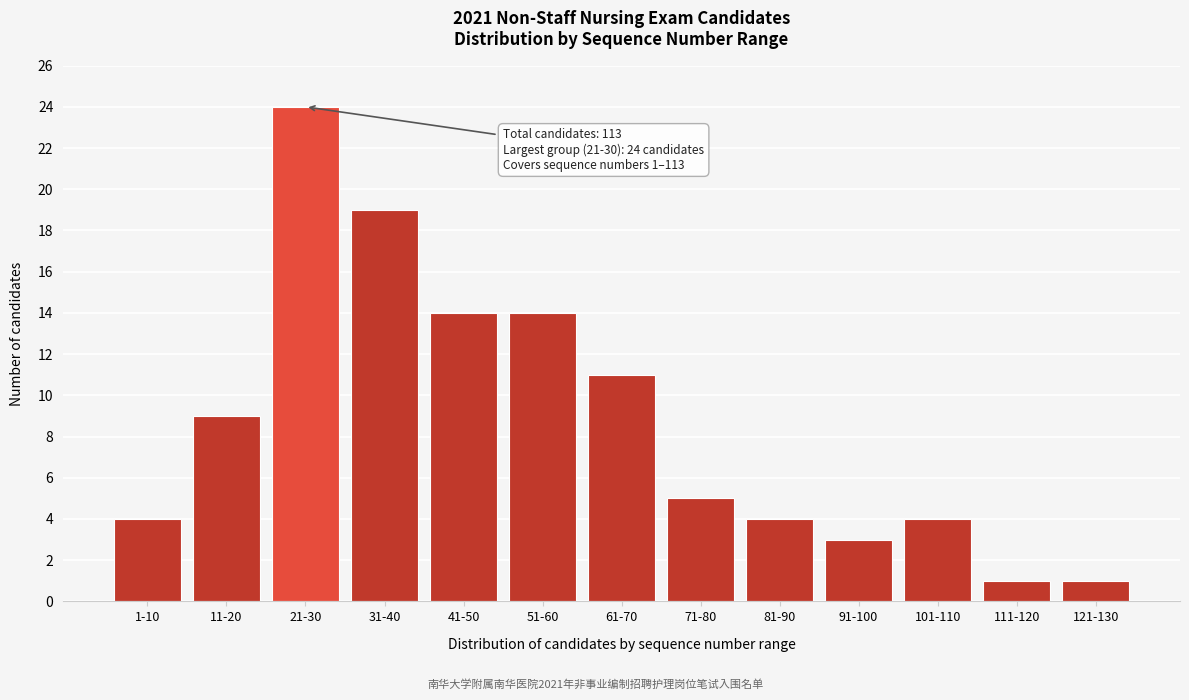

Reading left to right, what are all the values shown in this chart?

4	9	24	19	14	14	11	5	4	3	4	1	1